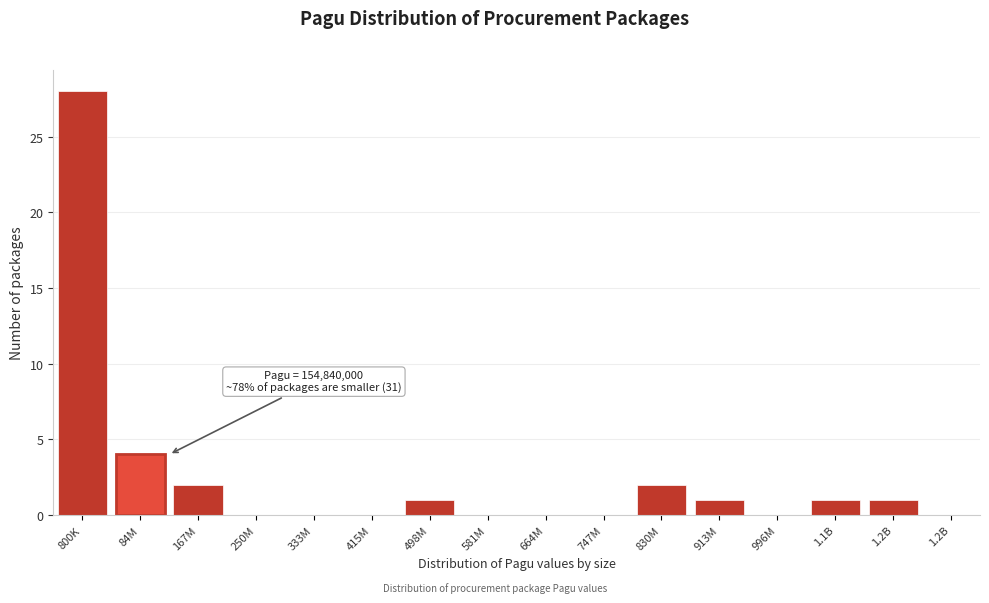

Reading right to left, extract all data points from this chart.

1.2B=1	1.1B=1	996M=0	913M=1	830M=2	747M=0	664M=0	581M=0	498M=1	415M=0	333M=0	250M=0	167M=2	84M=4	800K=28